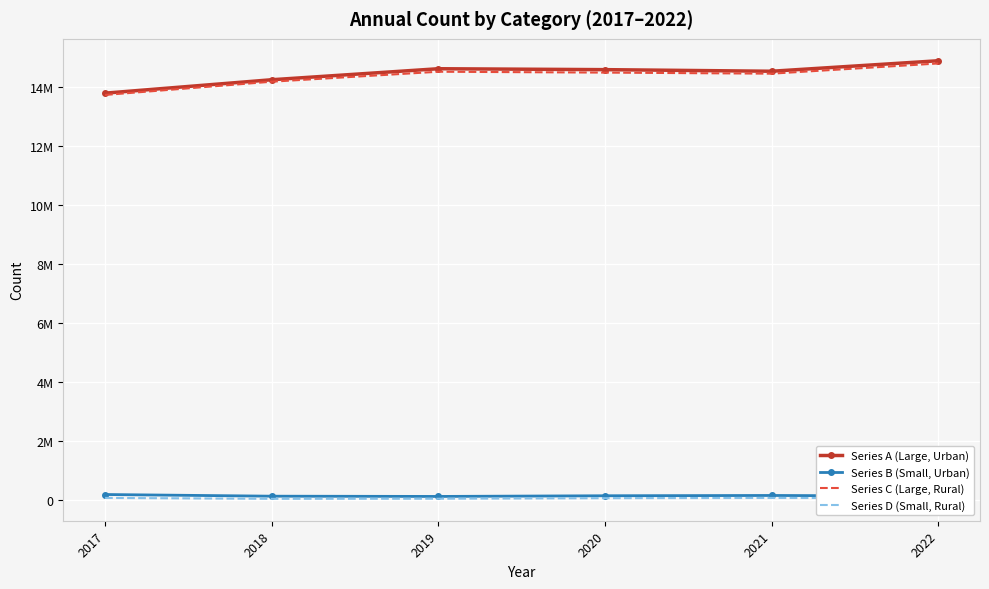

Which has a higher value, 2017 or 2020?

2020